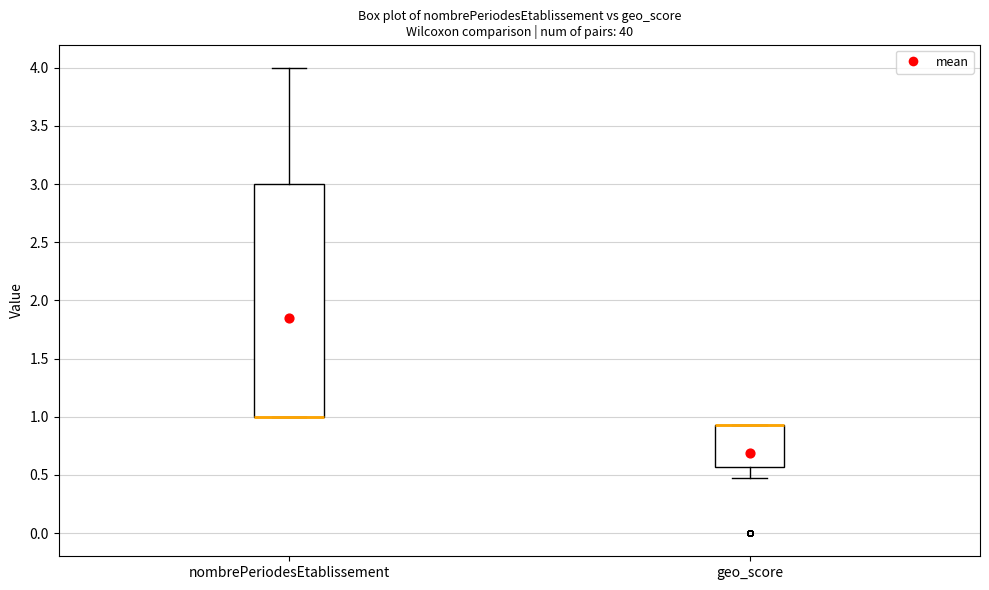

Reading left to right, read every box against the y-axis: the position of its median line, the range the box covers, and the ends of its whiskers. The values are not printed on the chart, so give them approximately, as read against the axis.

nombrePeriodesEtablissement: median 1.00 (drawn on the box's lower edge), box 1.00 to 3.00, whiskers 1.00 to 4.00
geo_score: median 0.95 (drawn on the box's upper edge), box 0.55 to 0.95, whiskers 0.45 to 0.95